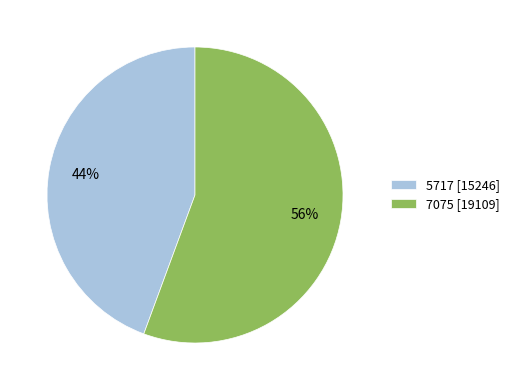

To the nearest percent, what is the average slice percentage?

50%